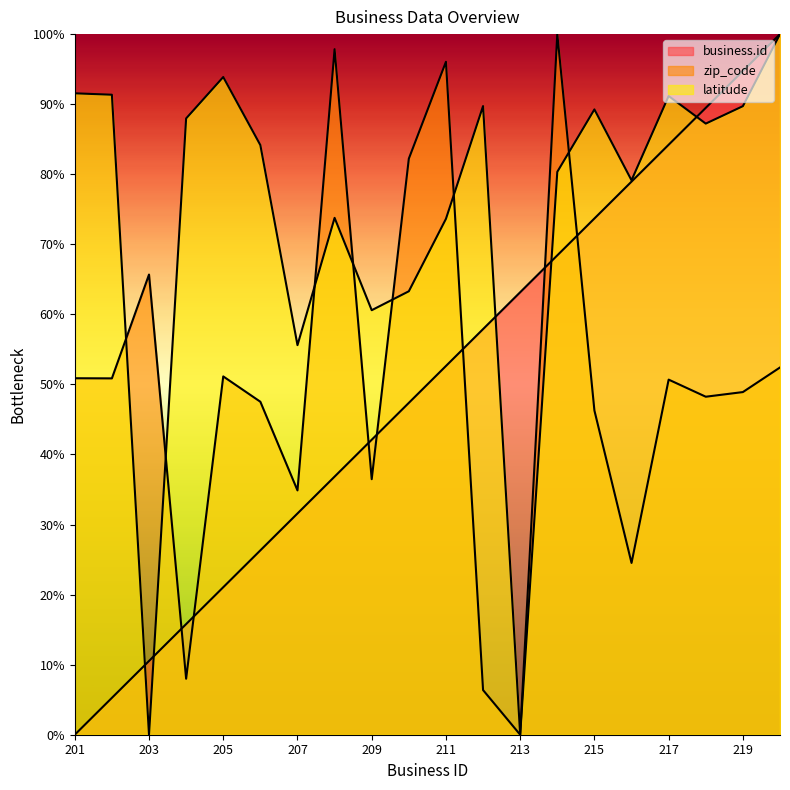

Where is the first local minimum for latitude?

203